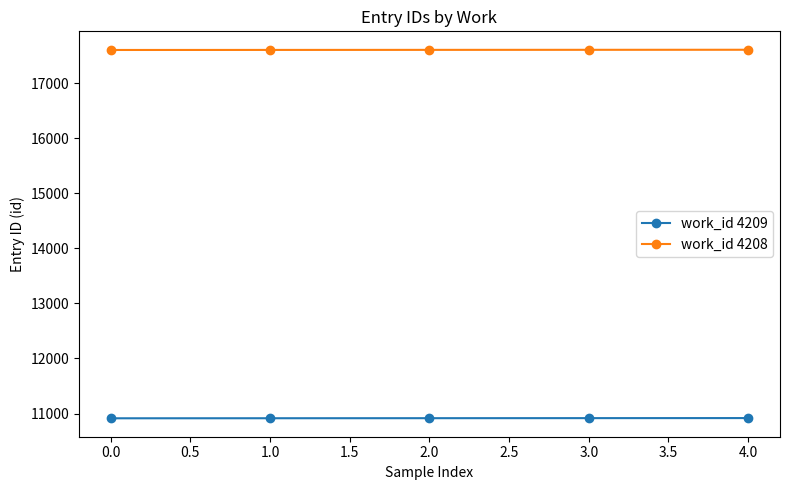

True or false: work_id 4209 and work_id 4208 intersect in this chart.

False